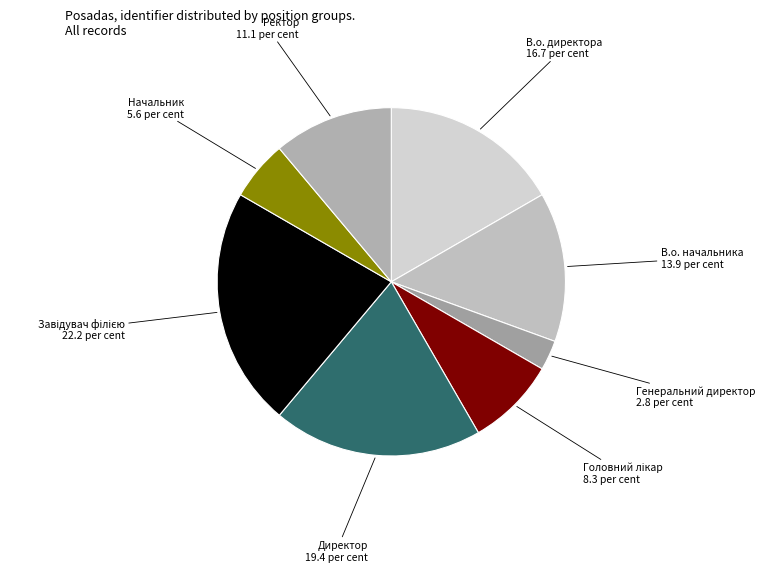

How many slices are in this pie chart?

8